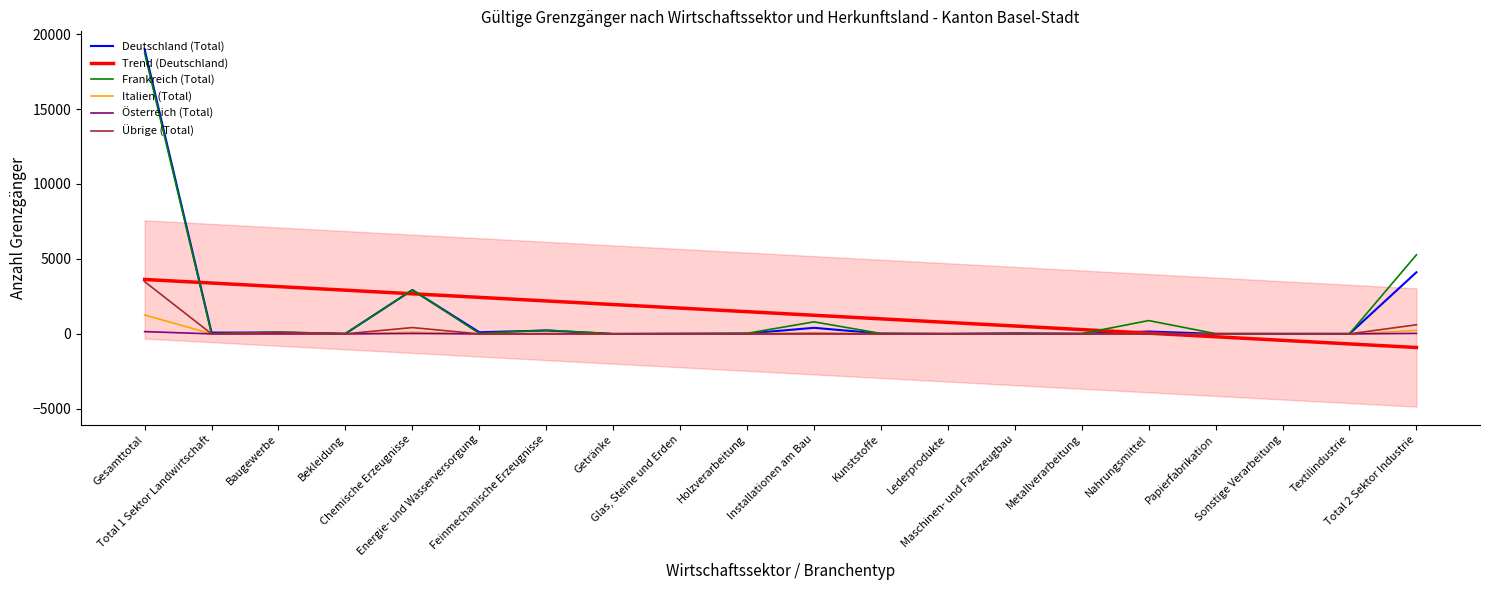

Reading left to right, list all the values displayed in this chart.

Deutschland (Total): 18989.0	85.0	93.0	13.0	2927.0	110.0	225.0	2.0	15.0	23.0	405.0	22.0	6.0	34.0	12.0	159.0	3.0	8.0	6.0	4109.0
Trend (Deutschland): 3631.7	3392.8	3153.9	2915.0	2676.1	2437.3	2198.4	1959.5	1720.6	1481.7	1242.9	1004.0	765.1	526.2	287.3	48.5	-190.4	-429.3	-668.2	-907.1
Frankreich (Total): 18730.0	14.0	123.0	18.0	2936.0	30.0	249.0	7.0	14.0	39.0	803.0	29.0	11.0	32.0	20.0	888.0	18.0	8.0	11.0	5271.0
Italien (Total): 1263.0	2.0	15.0	1.0	116.0	5.0	12.0	0.0	2.0	3.0	59.0	1.0	0.0	2.0	0.0	11.0	0.0	0.0	0.0	229.0
Österreich (Total): 153.0	0.0	0.0	0.0	28.0	0.0	1.0	0.0	0.0	0.0	1.0	0.0	0.0	0.0	1.0	2.0	0.0	0.0	0.0	33.0
Übrige (Total): 3486.0	3.0	98.0	4.0	422.0	1.0	18.0	0.0	6.0	1.0	29.0	0.0	1.0	5.0	2.0	12.0	2.0	0.0	1.0	608.0